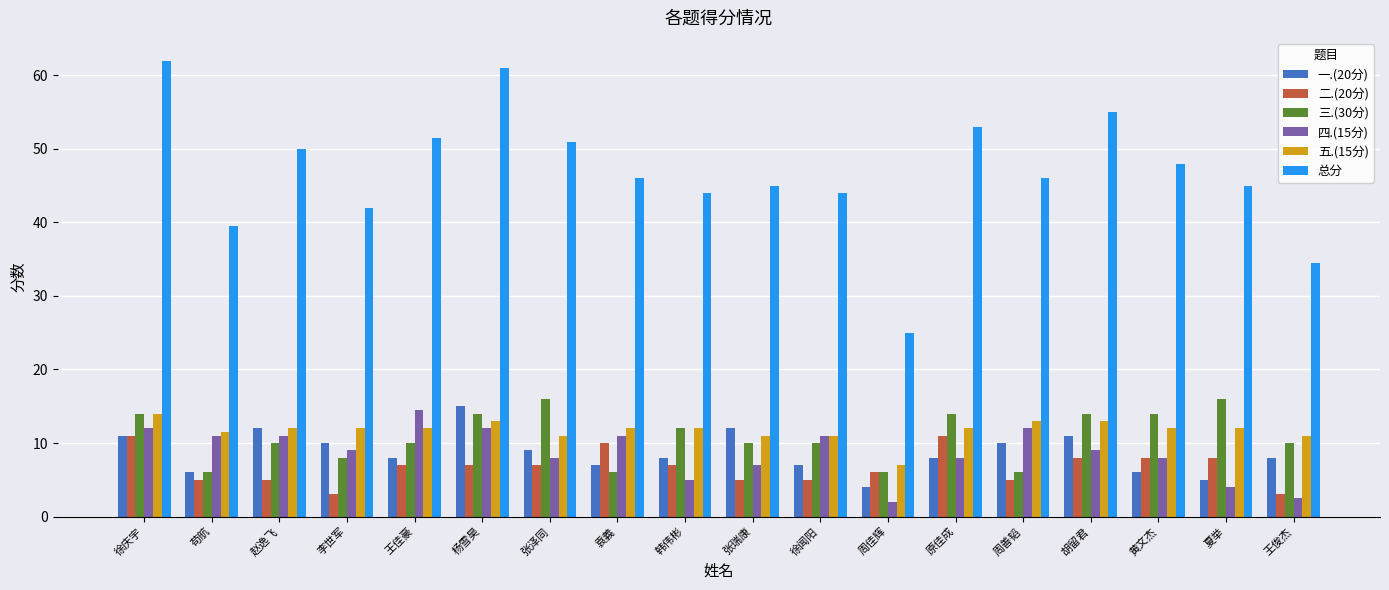

What is the total value across all series at 黄文杰?

96.0